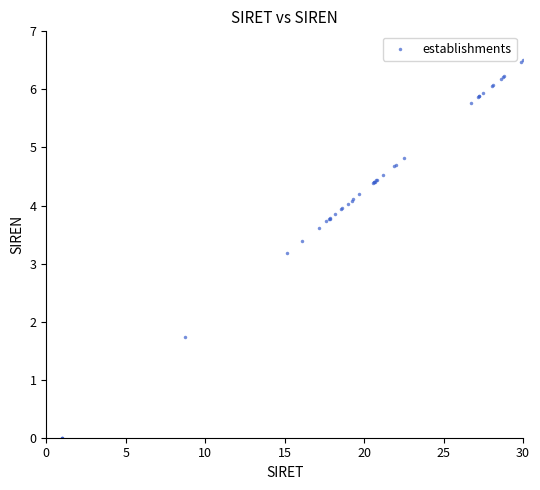

What Y value in the scatter plot is closest to 3?

3.2